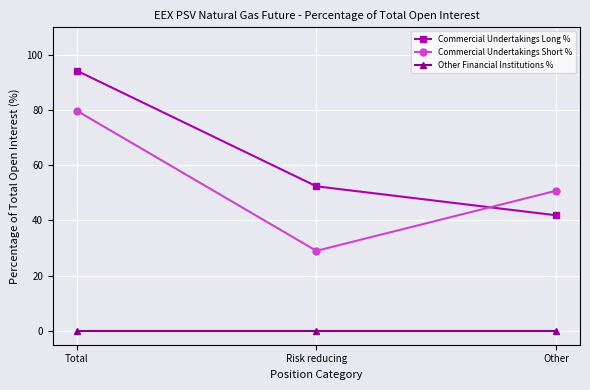

At which label is Commercial Undertakings Long % closest to 68?

Risk reducing